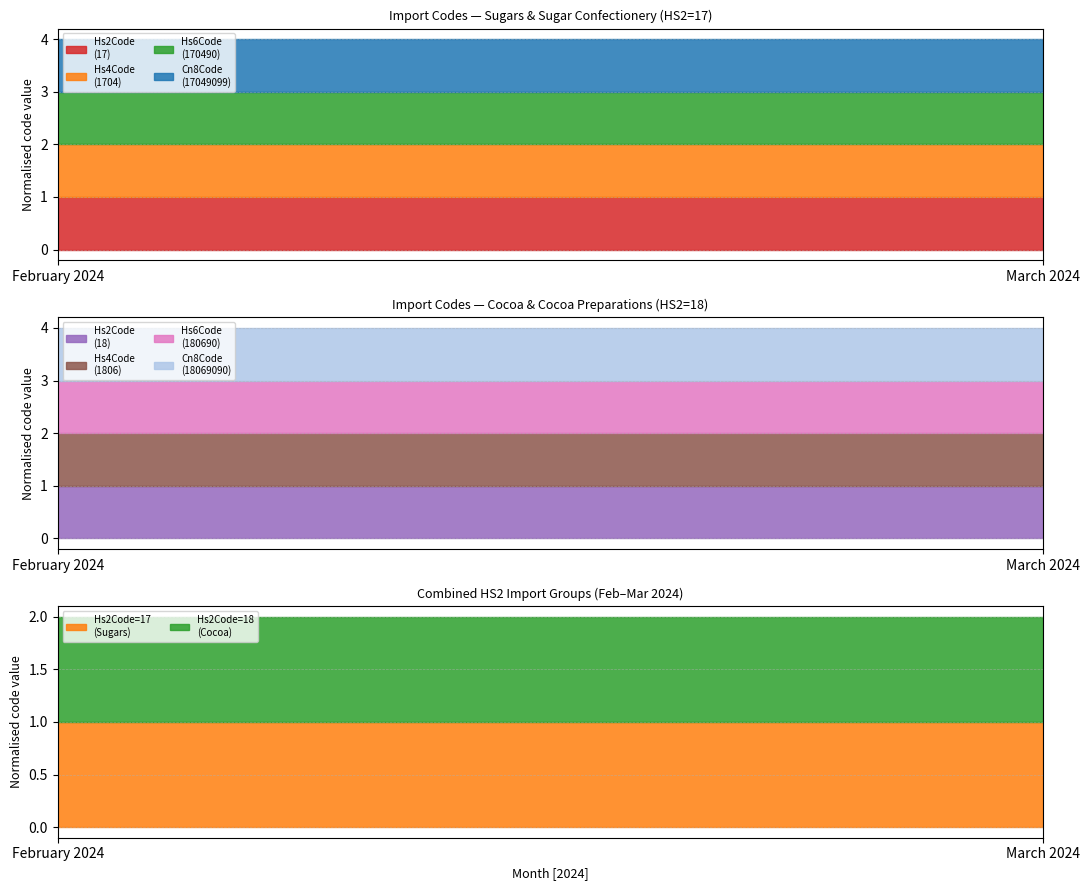

The Cn8Code (17049099) series shows 17049099 at February 2024. True or false?

True